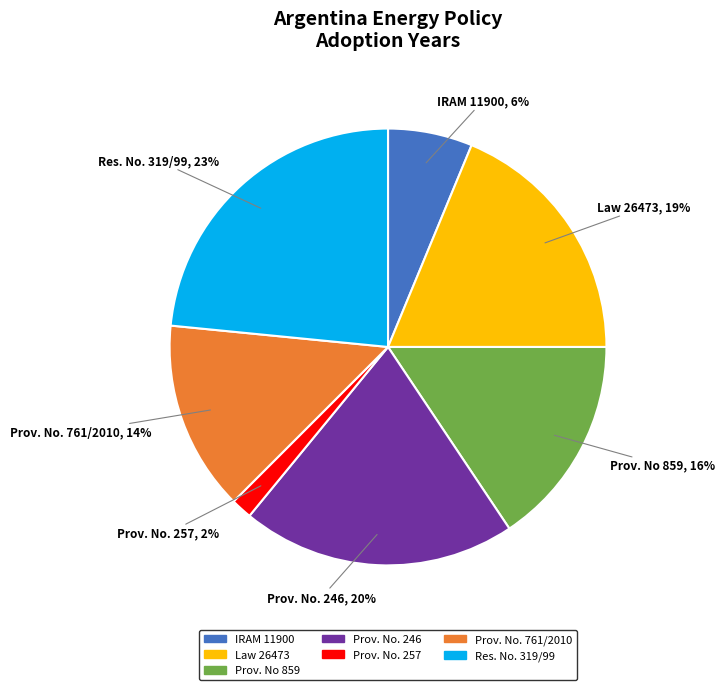

To the nearest percent, what is the average slice percentage?

14%